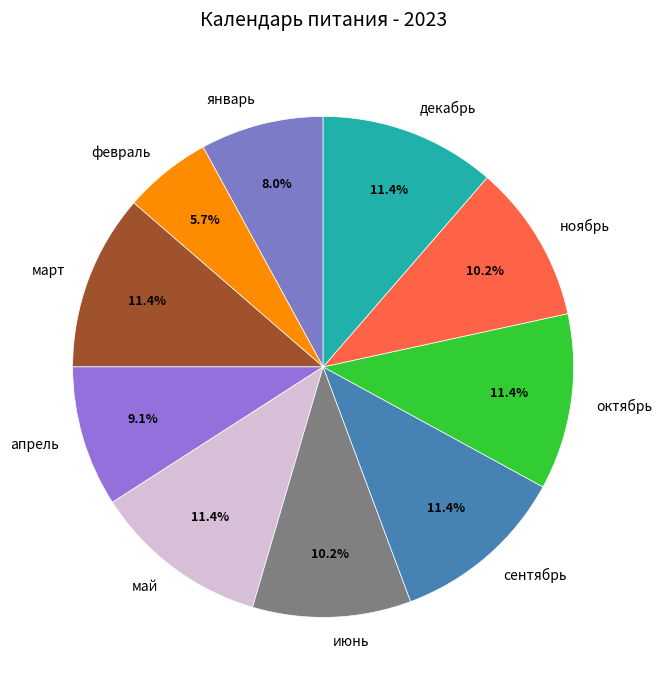

To the nearest percent, what portion does ноябрь represent?

10%